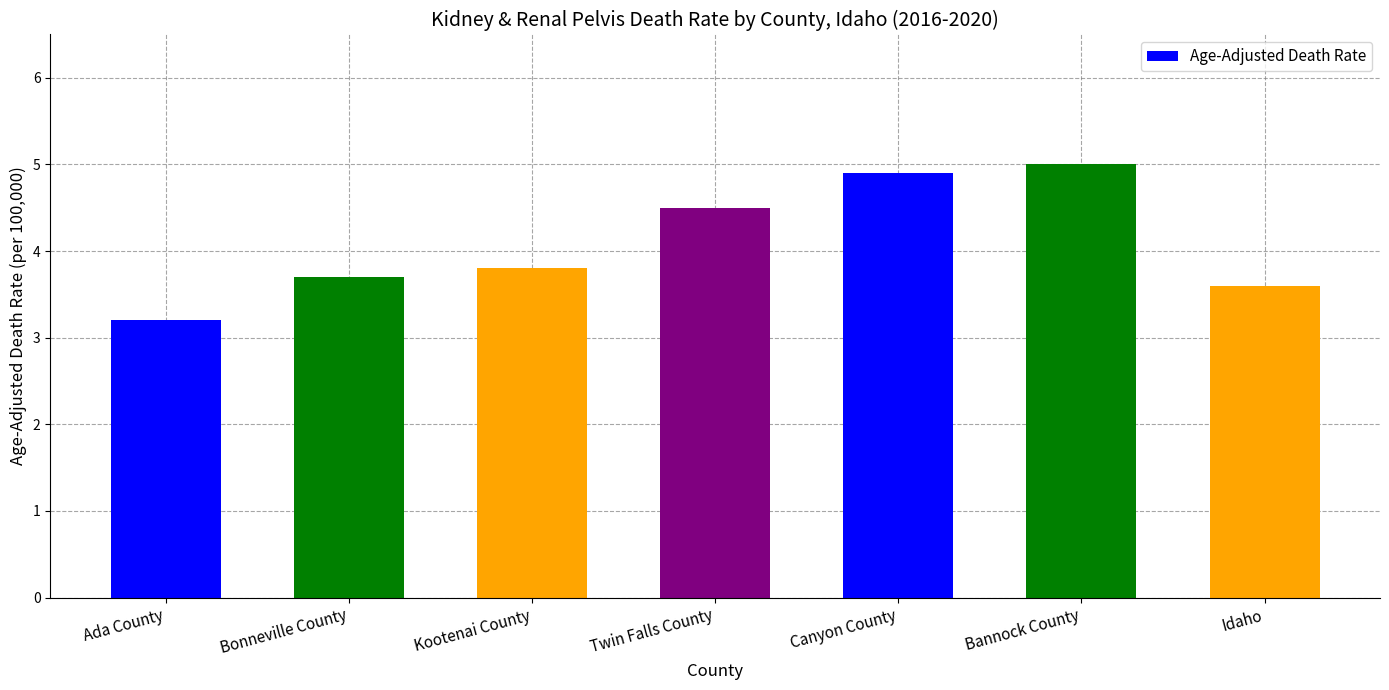

What is the label of the 7th bar from the right?

Ada County